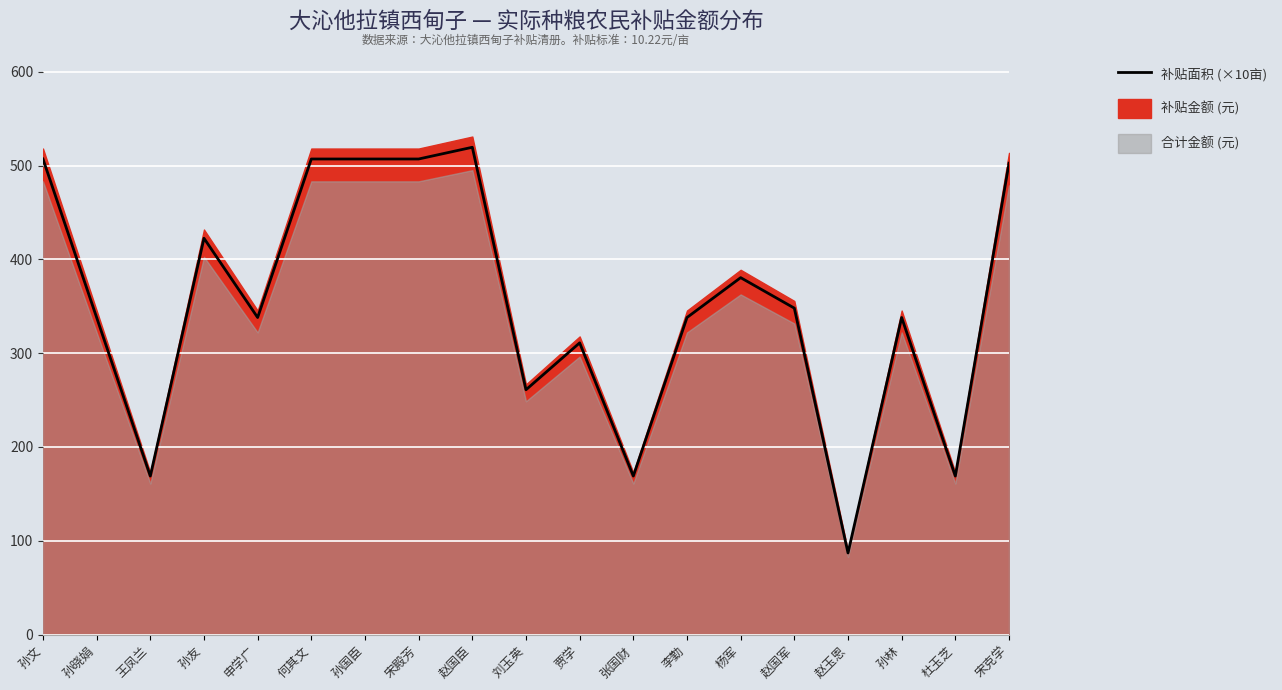

What is the change in value from 申学广 to 张国财?

-169.0